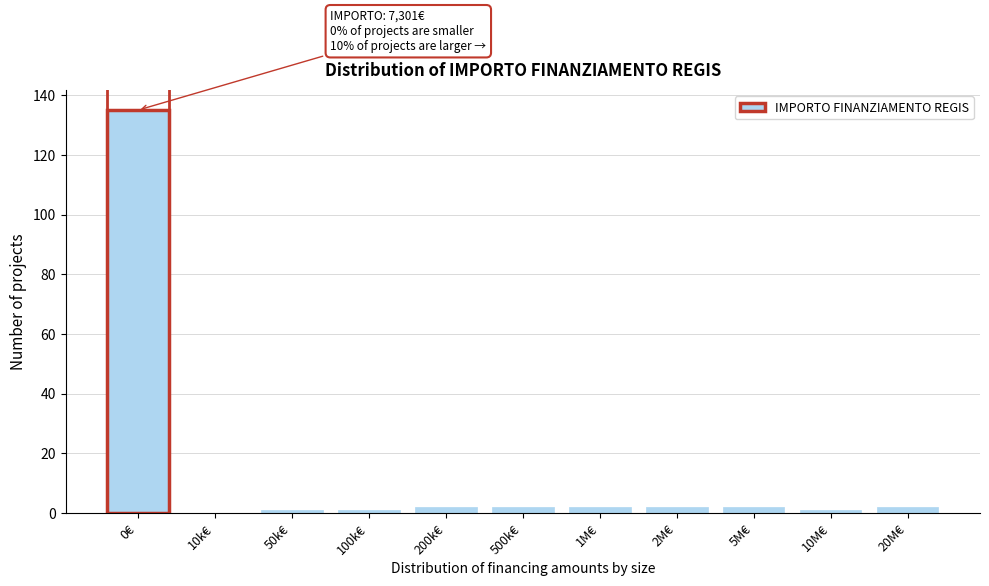

Reading right to left, transcribe all the data shown in this chart.

20M€=2	10M€=1	5M€=2	2M€=2	1M€=2	500k€=2	200k€=2	100k€=1	50k€=1	10k€=0	0€=135